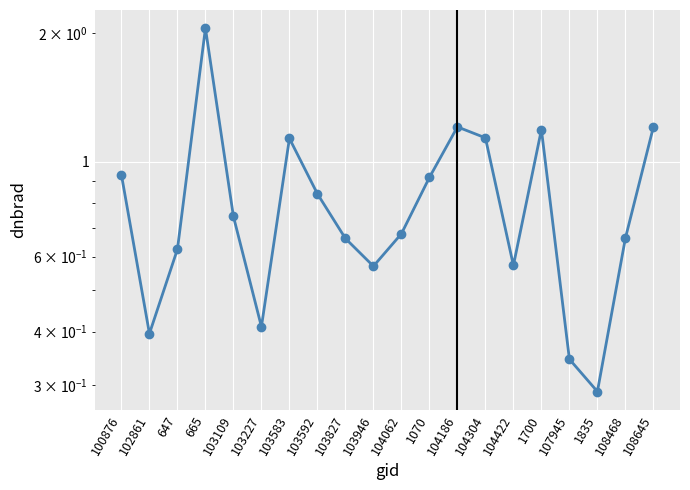

What is the sum of the values at 647 and 104062?

1.3